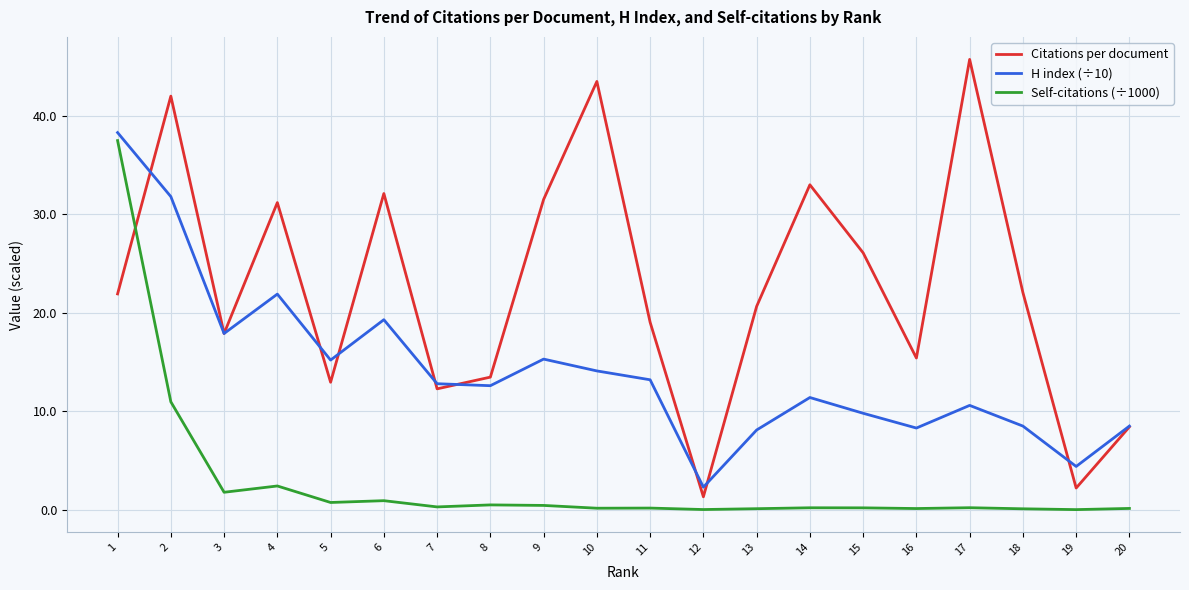

At which label does H index (÷10) reach its minimum?

12